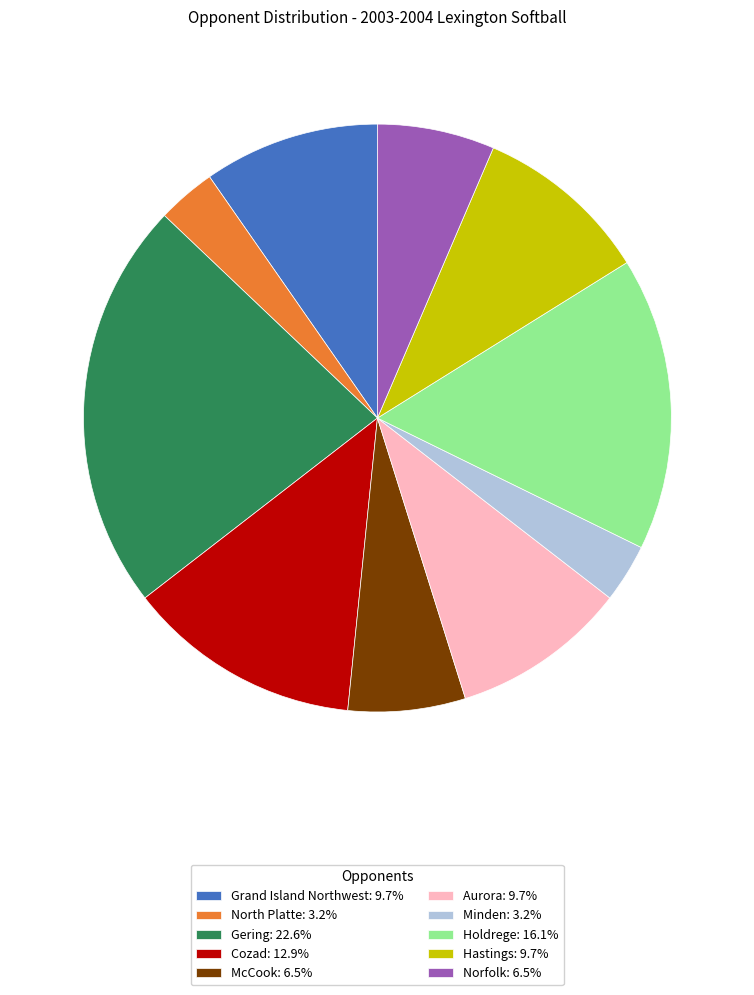

Approximately how many times larger is the value at Aurora compared to McCook?

1.5